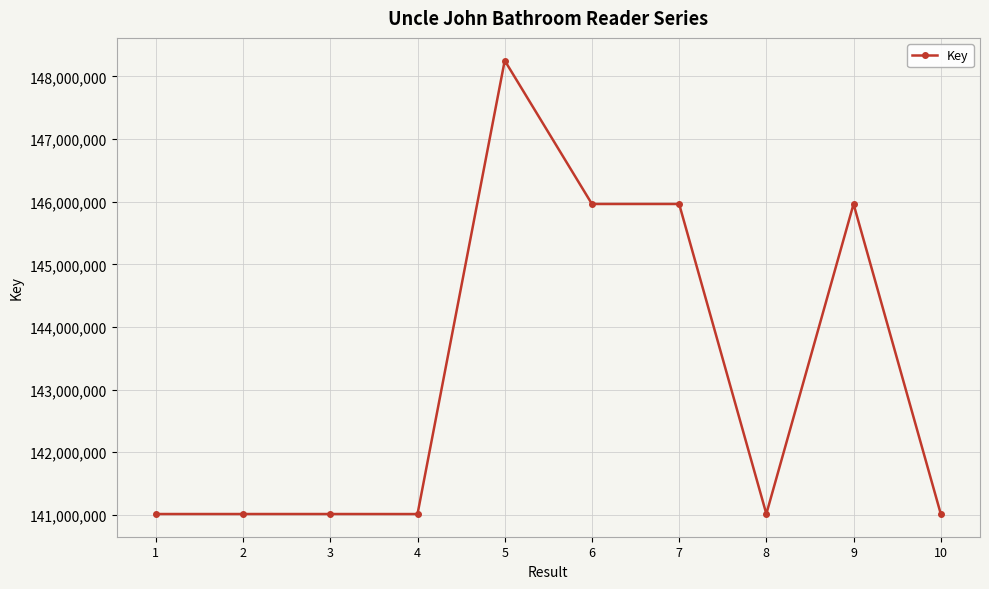

What is the value of the 7th point from the left?

145964098